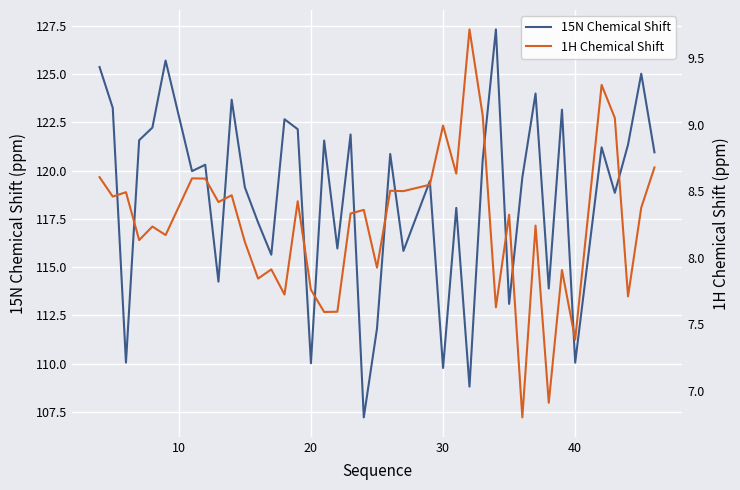

True or false: 1H Chemical Shift and 15N Chemical Shift cross at least once.

False